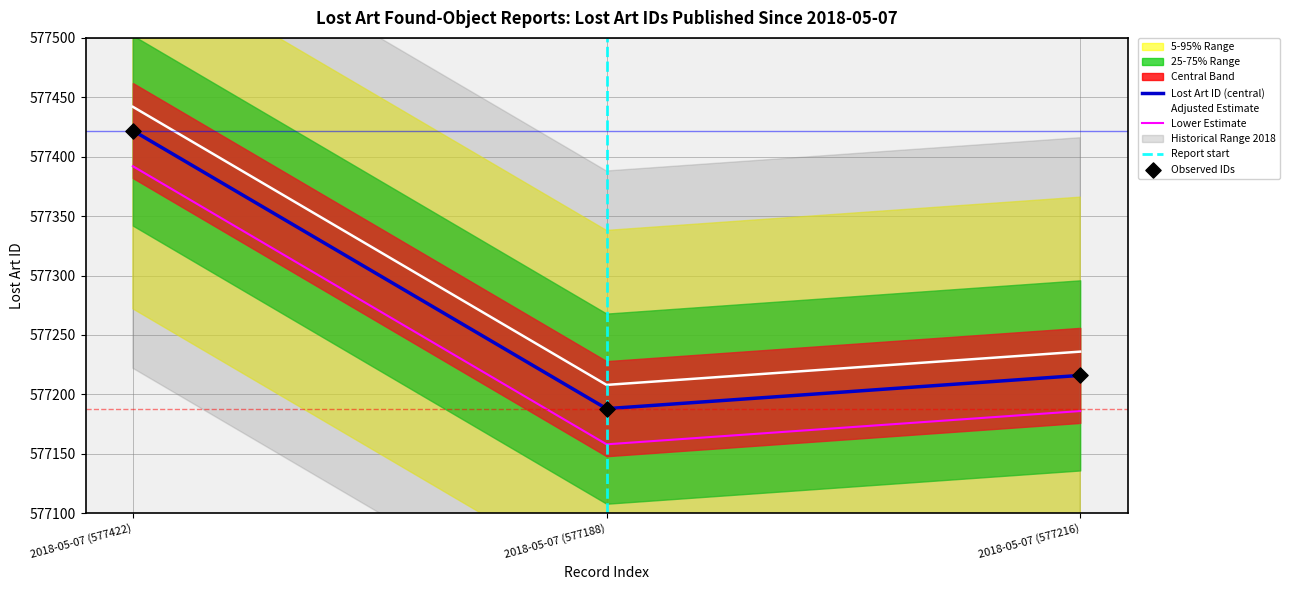

Which has a higher value, 2018-05-07 (577188) or 2018-05-07 (577216)?

2018-05-07 (577216)